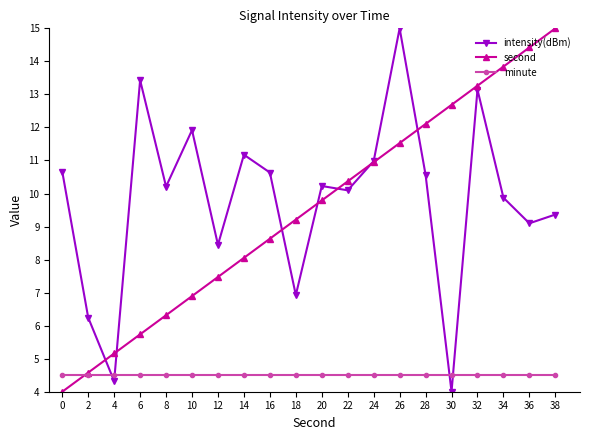

Rank the categories by second value from highest to lowest.

38, 36, 34, 32, 30, 28, 26, 24, 22, 20, 18, 16, 14, 12, 10, 8, 6, 4, 2, 0